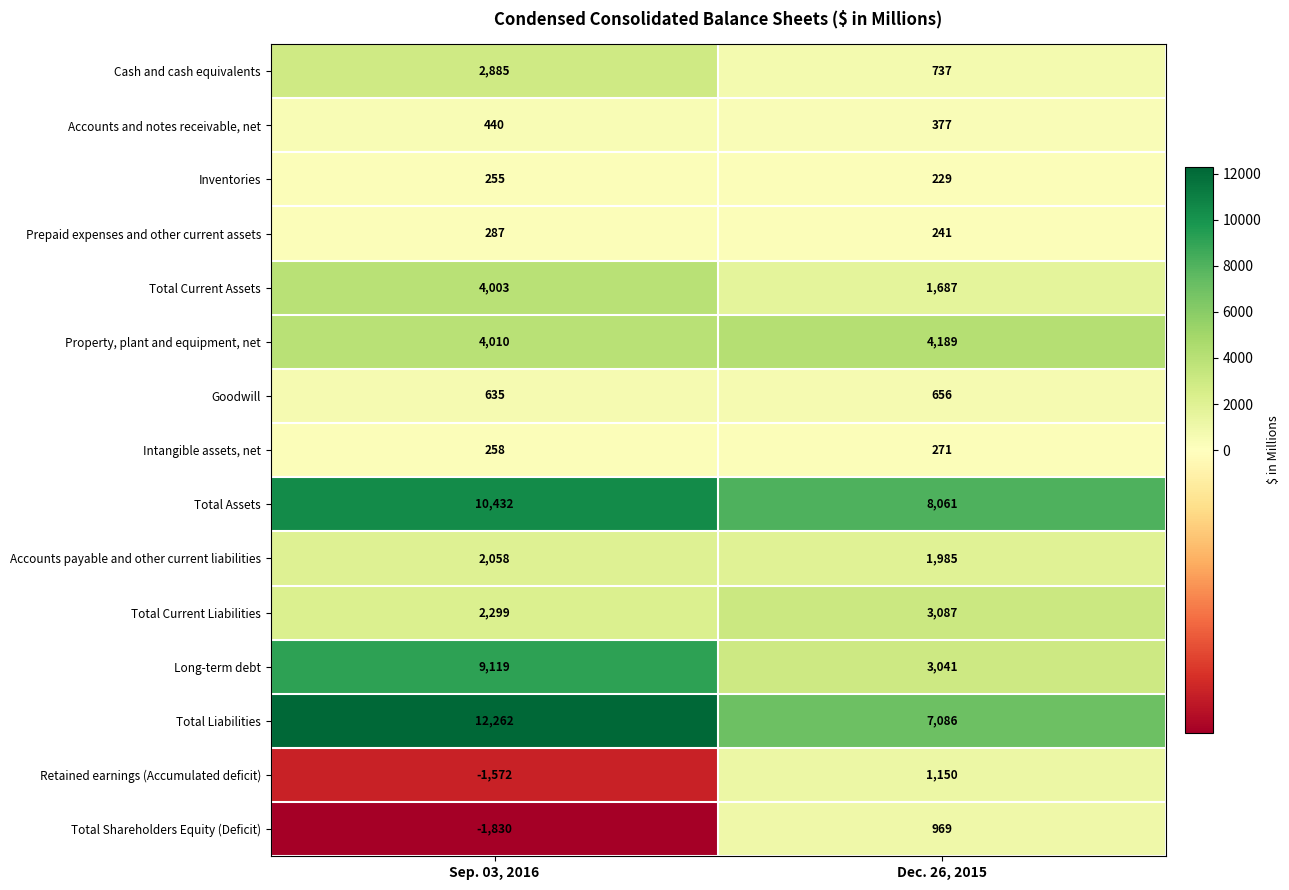

What is the lowest value of the Goodwill series?

635